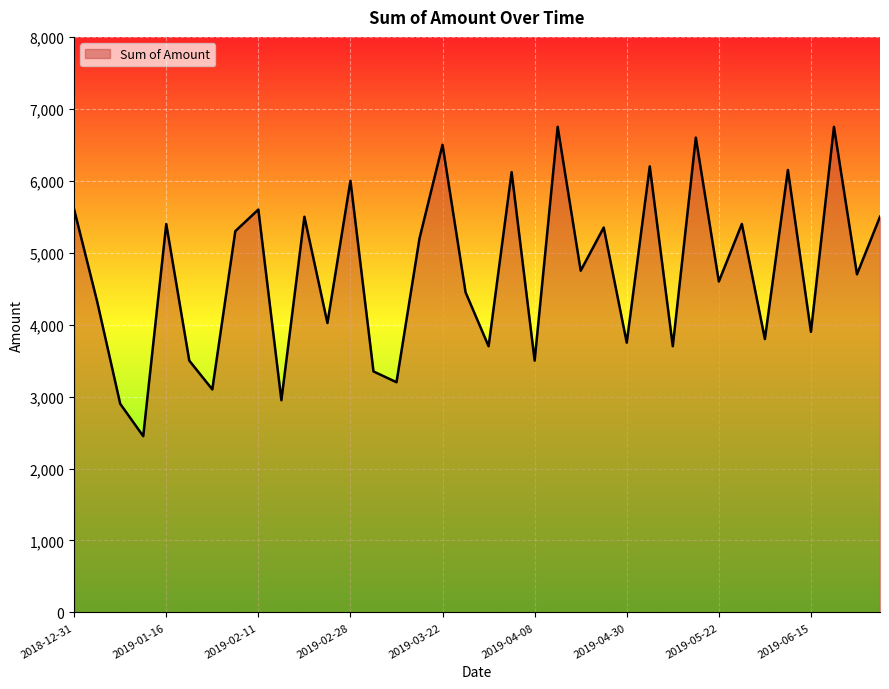

What is the smallest value displayed?

2450